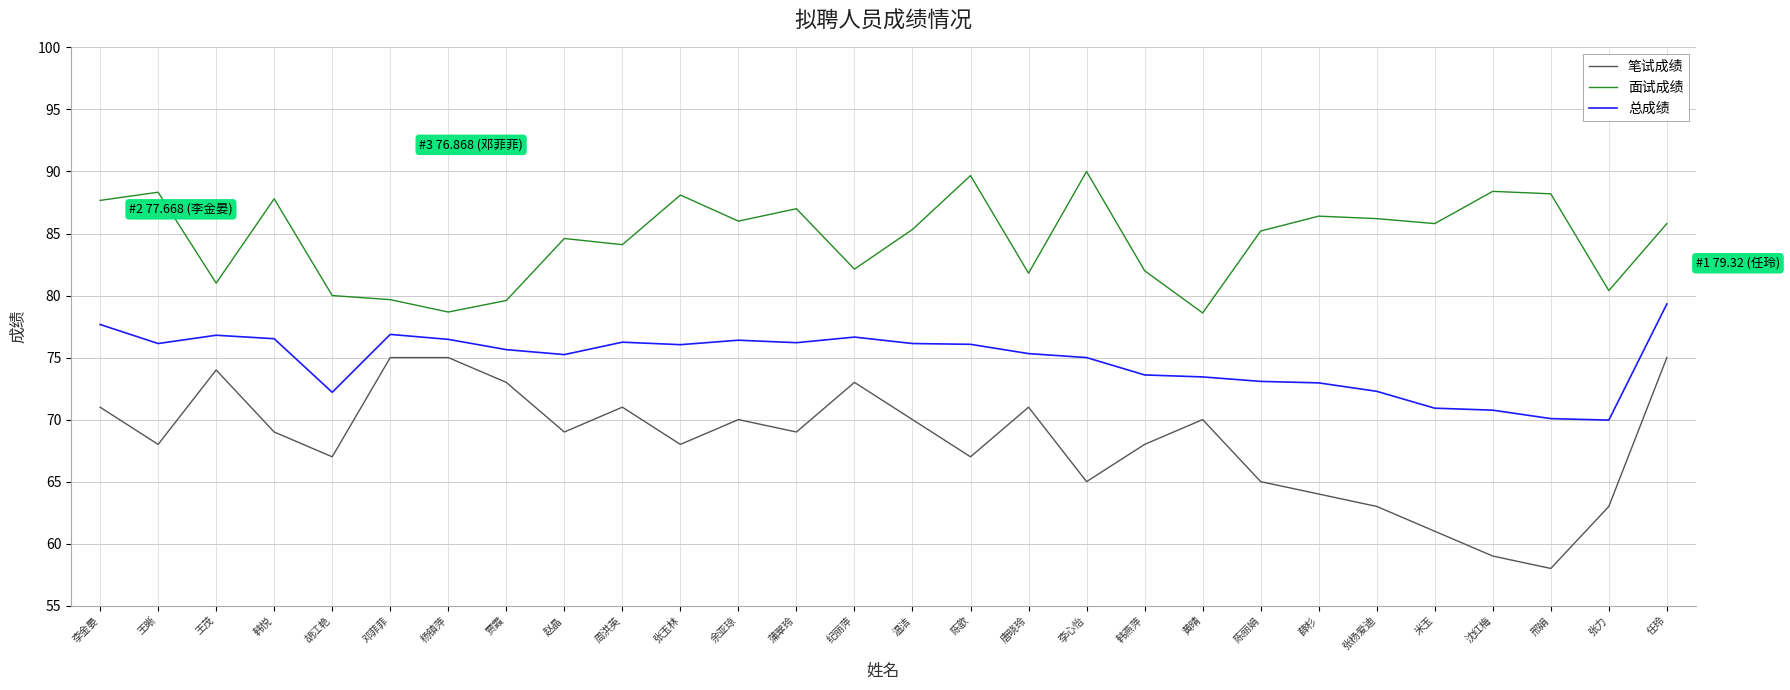

Which category has the lowest value across all series?

邢娟